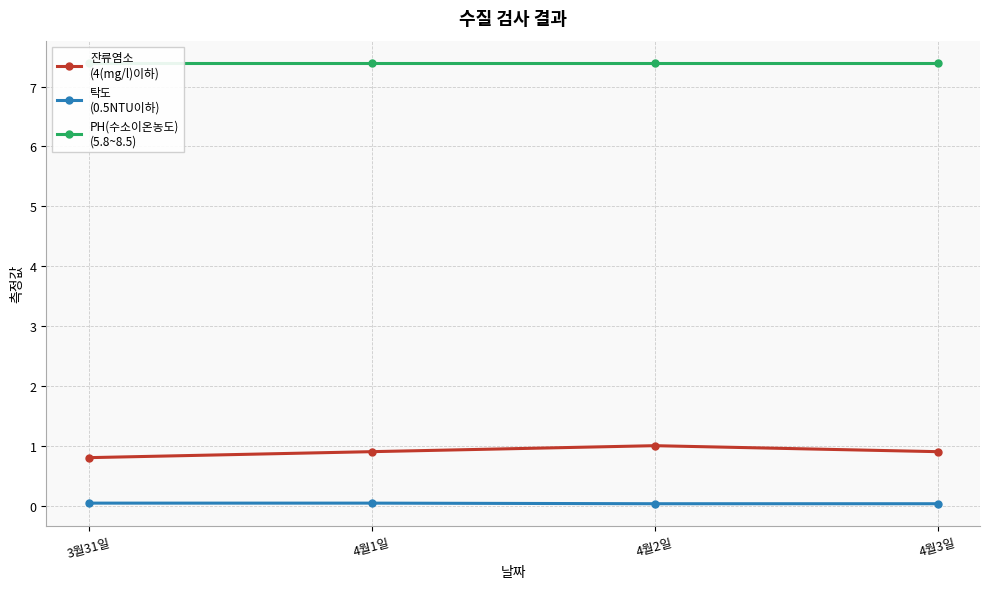

True or false: 잔류염소
(4(mg/l)이하) has more than 1 points higher than both neighbors.

False